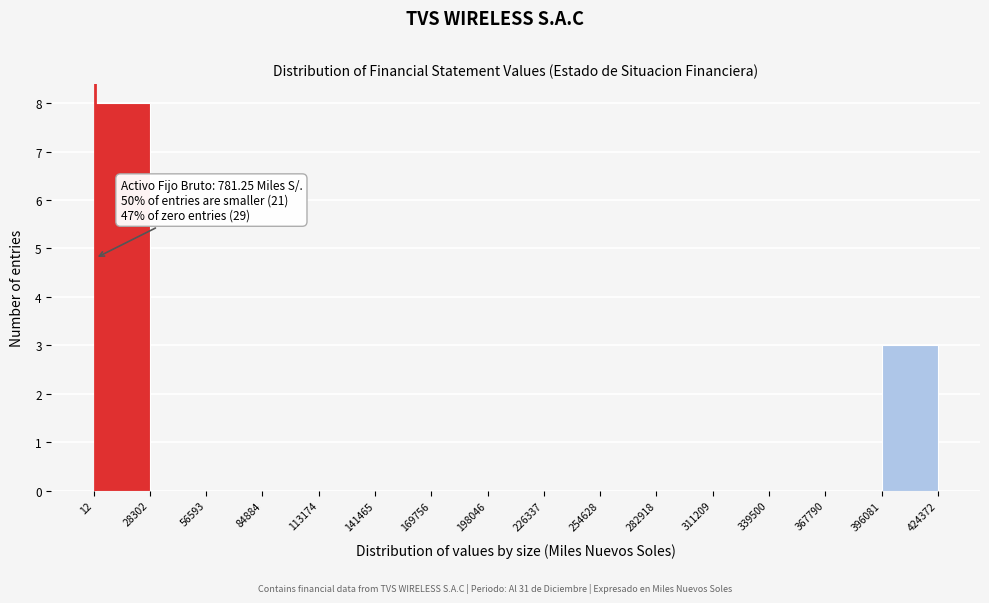

Which range on the x-axis has the tallest bar?

12 to 28302